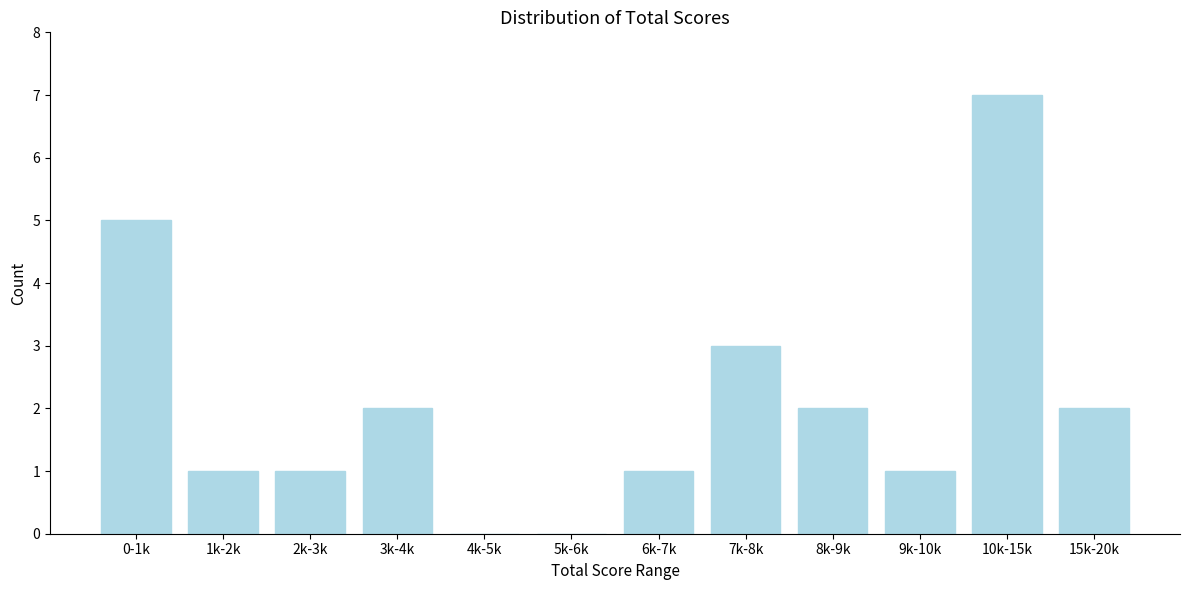

Reading left to right, extract all data points from this chart.

0-1k=5	1k-2k=1	2k-3k=1	3k-4k=2	4k-5k=0	5k-6k=0	6k-7k=1	7k-8k=3	8k-9k=2	9k-10k=1	10k-15k=7	15k-20k=2